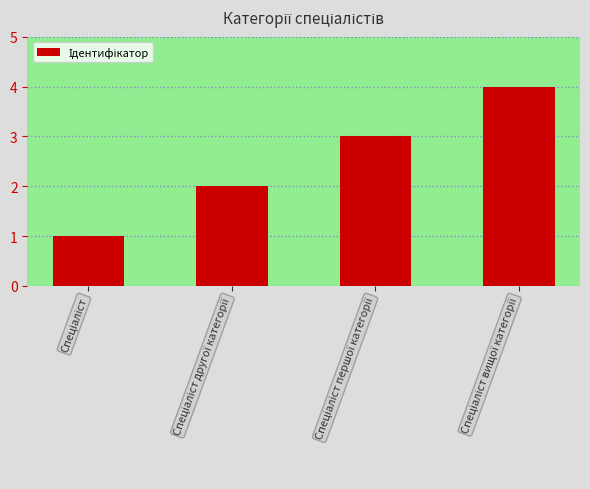

What is the sum of all values?

10